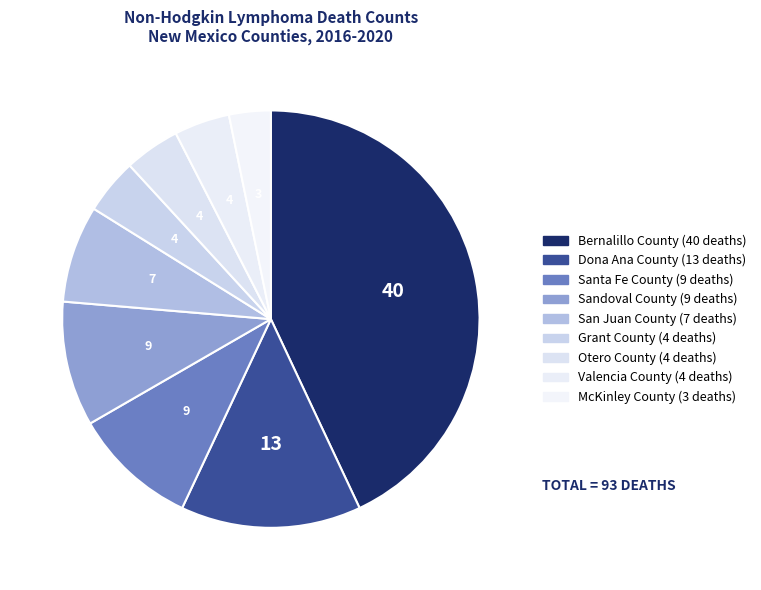

Count the number of slices in the pie.

9